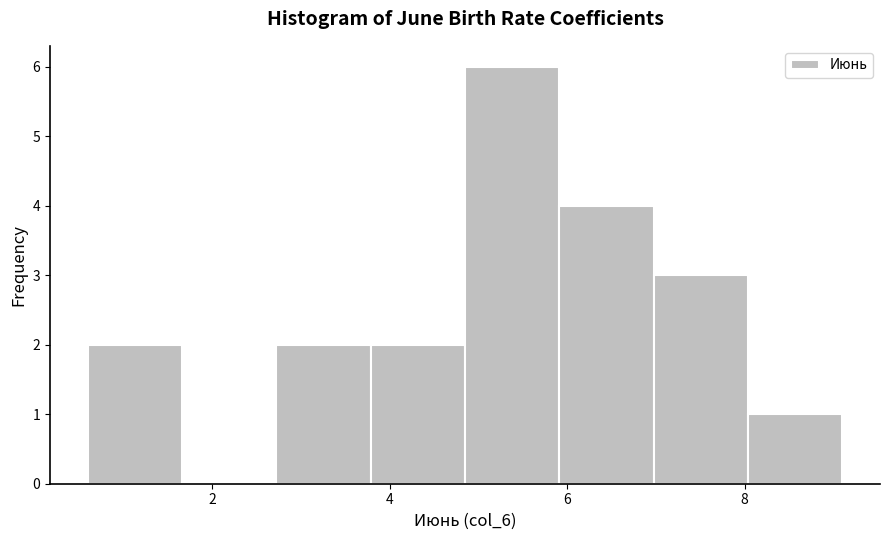

Reading left to right, list every bar in this chart as the range it spans on the x-axis followed by its height. Neither the bar edges nor the heights are printed on the chart, so give them approximately, as read against the axes.

0.6 to 1.6: 2
1.6 to 2.8: 0
2.8 to 3.8: 2
3.8 to 4.8: 2
4.8 to 6.0: 6
6.0 to 7.0: 4
7.0 to 8.0: 3
8.0 to 9.2: 1